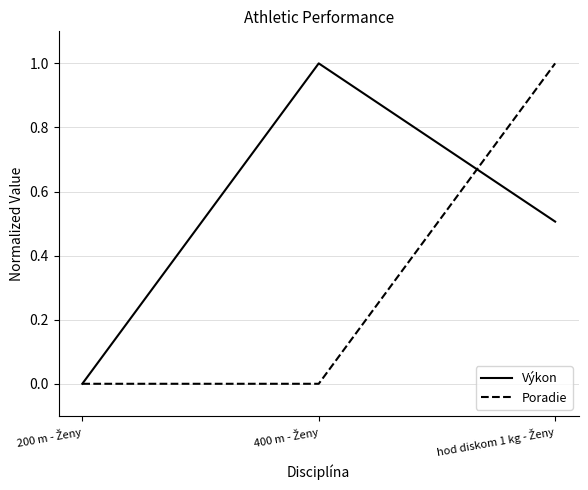

Rank the series by their average value, from lowest to highest.

Poradie, Výkon